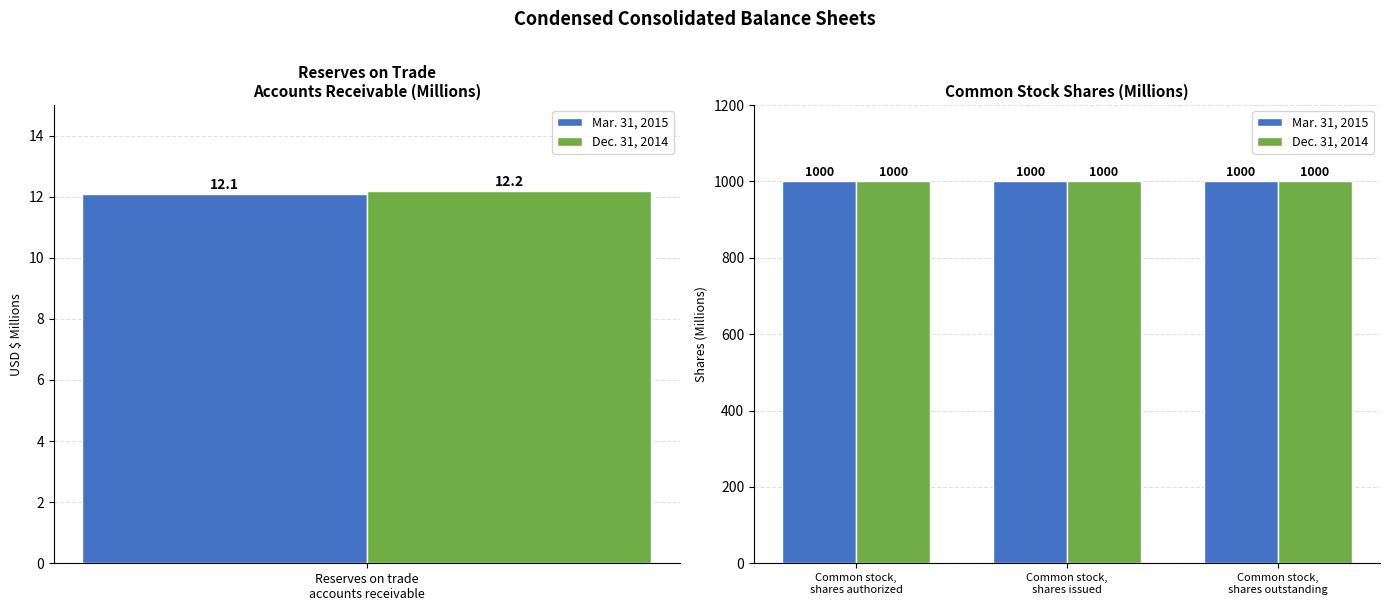

How many bars are there in each group?

2